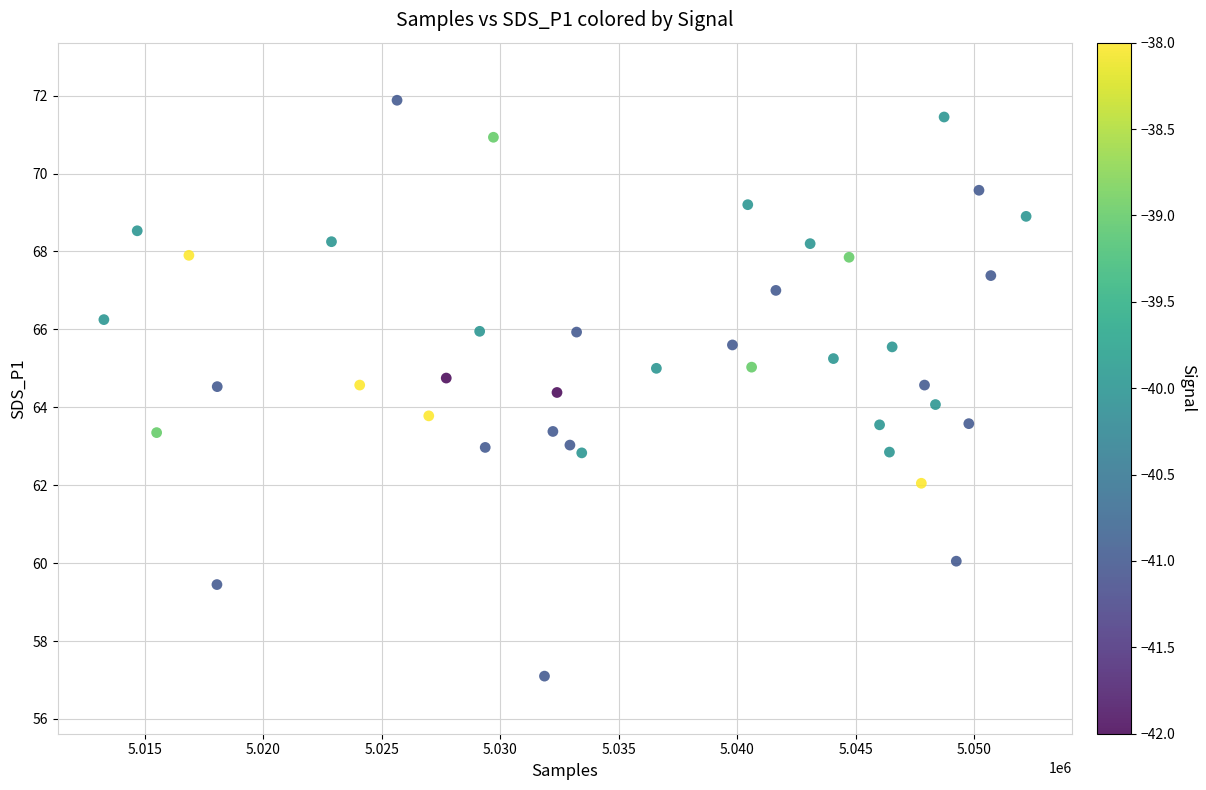

What is the range of X values (max minus min)?

38901.0